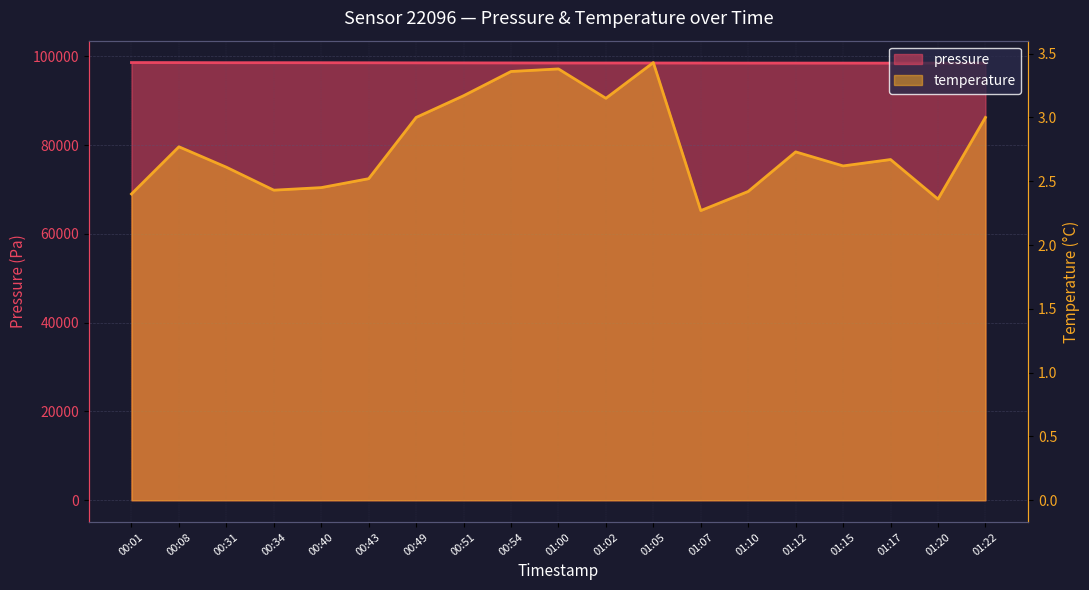

True or false: temperature and pressure cross at least once.

False